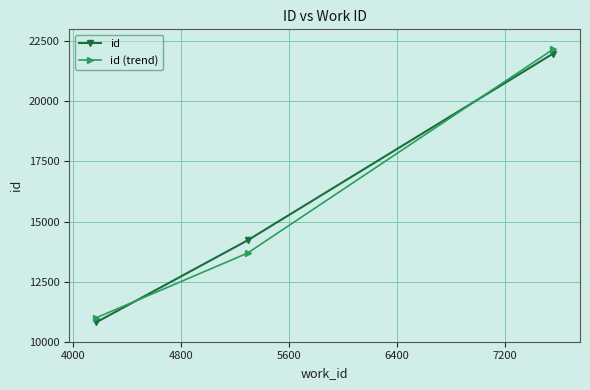

Which series has the widest spread of values?

id